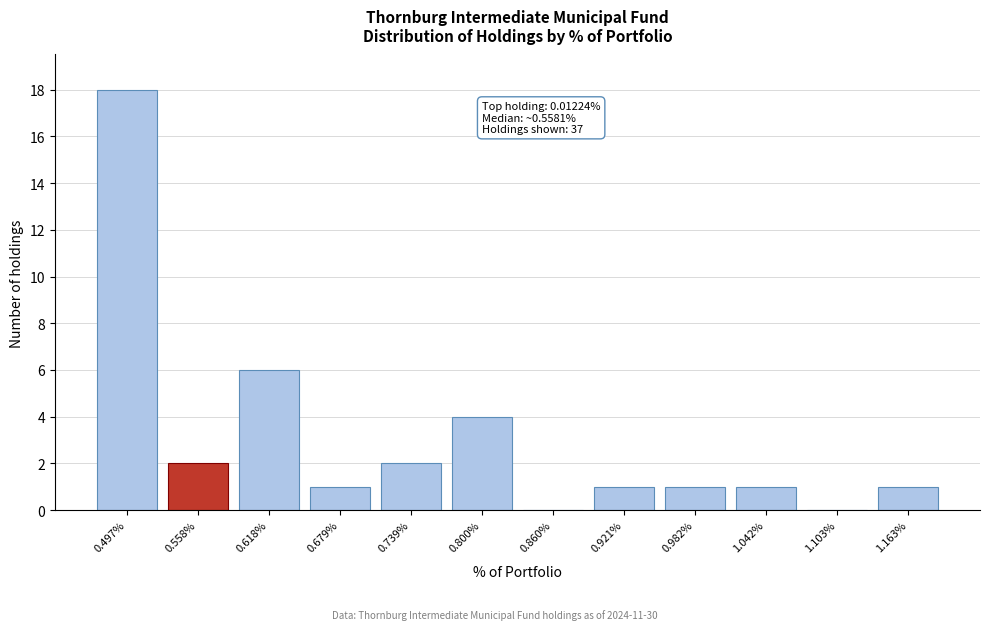

Reading left to right, transcribe all the data shown in this chart.

0.497%=18	0.558%=2	0.618%=6	0.679%=1	0.739%=2	0.800%=4	0.860%=0	0.921%=1	0.982%=1	1.042%=1	1.103%=0	1.163%=1